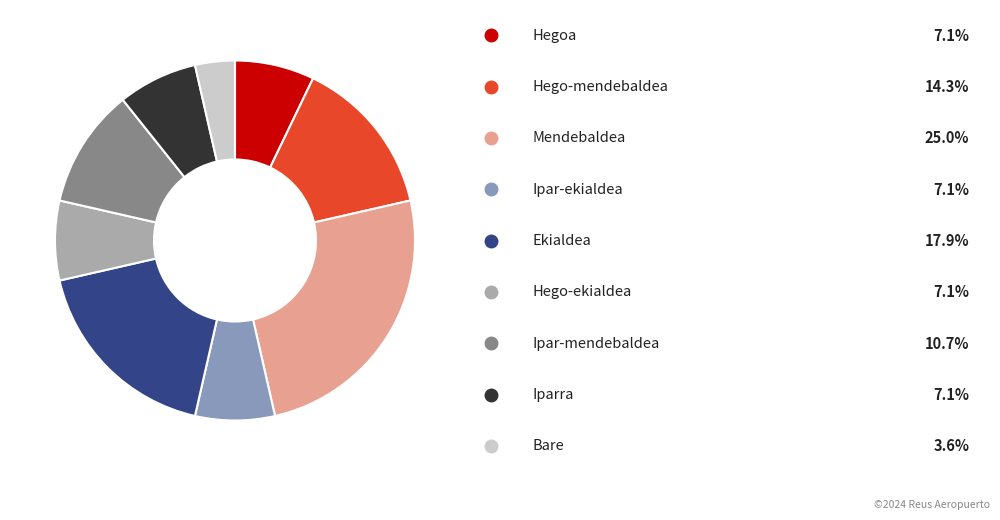

How many segments does this pie chart have?

9